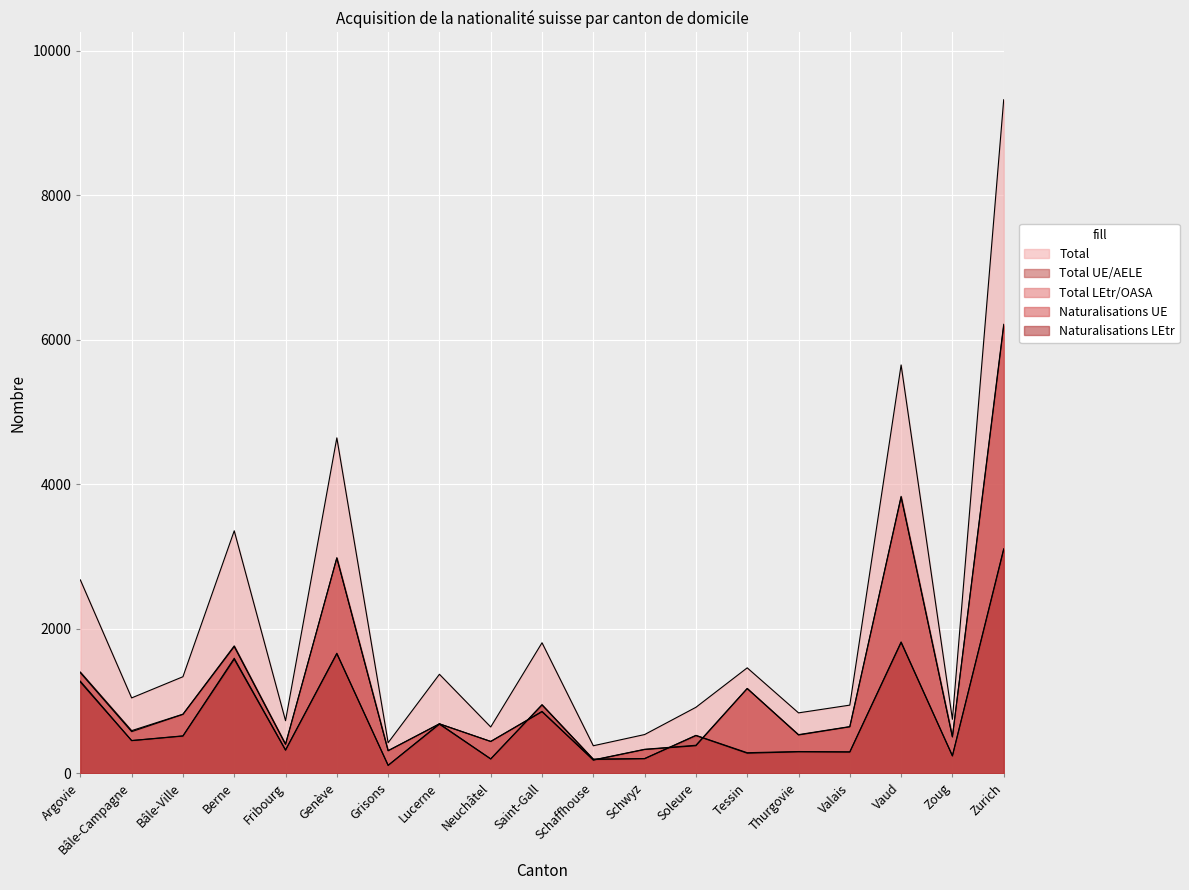

How many lines are shown in the chart?

5